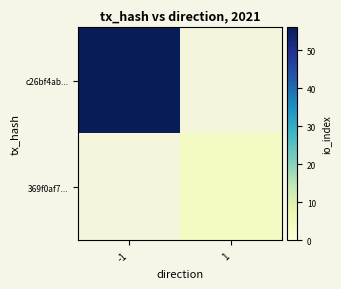

What is the approximate value of c26bf4ab... at -1?

56.0